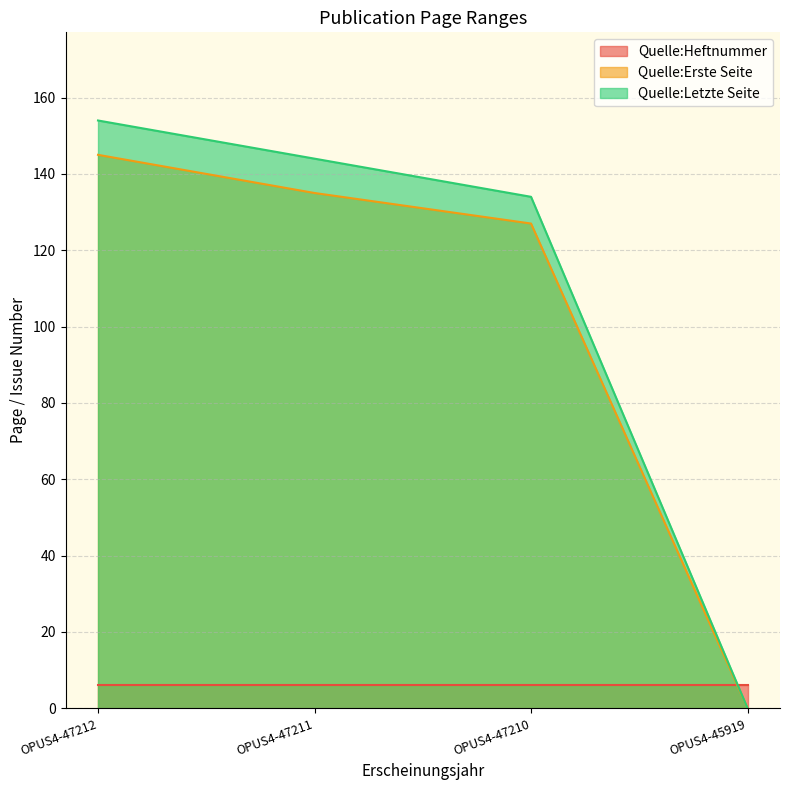

Count the number of categories in the chart.

4